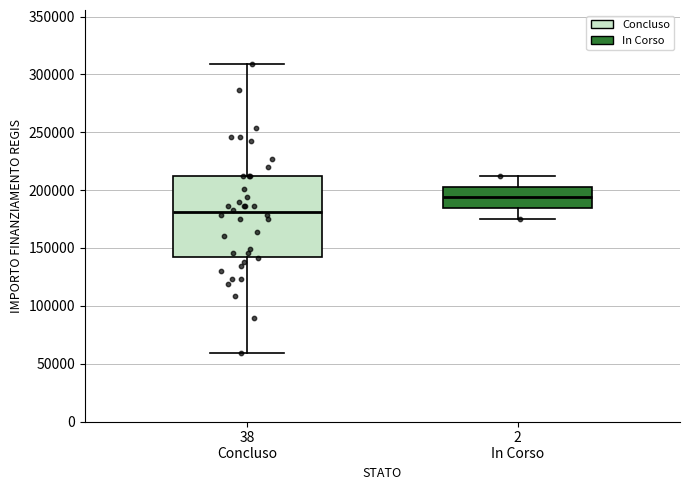

Which box's median line is the lowest?

38 Concluso